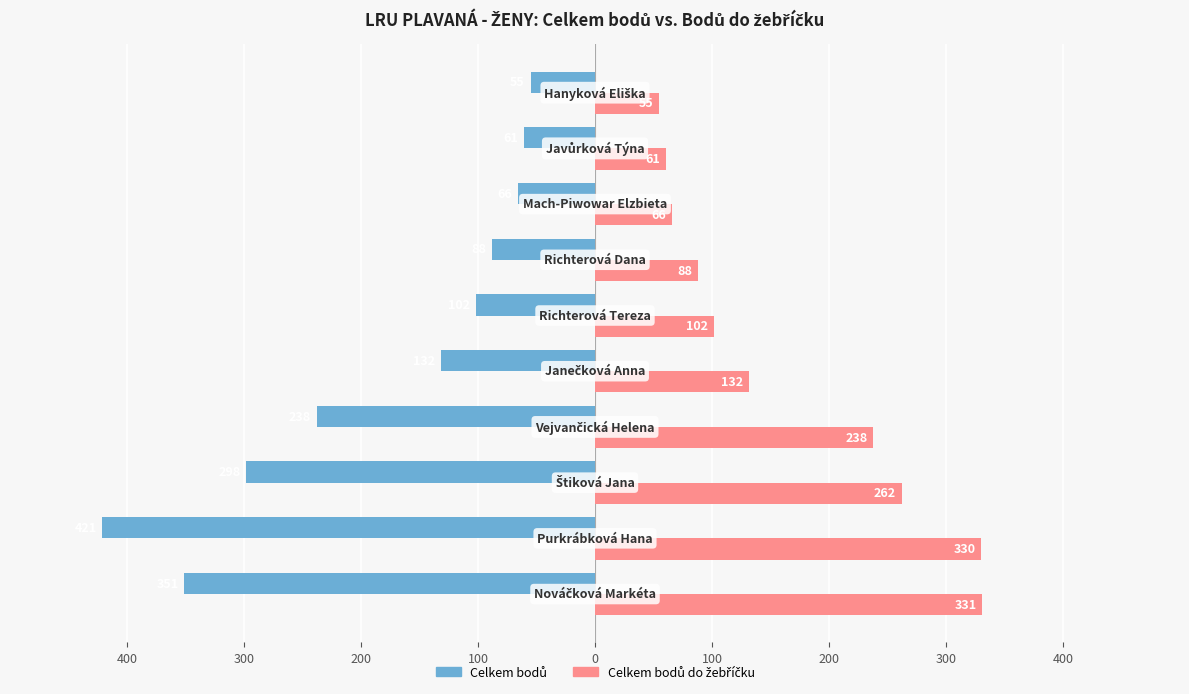

How many data points in Celkem bodů do žebříčku are less than 132?

5